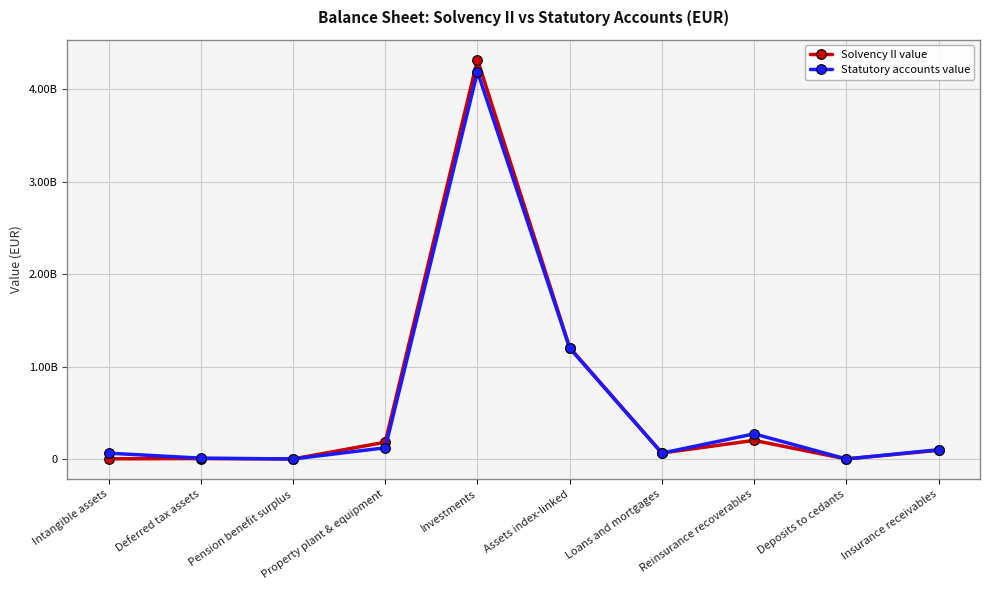

What are all the series names shown in the legend?

Solvency II value, Statutory accounts value